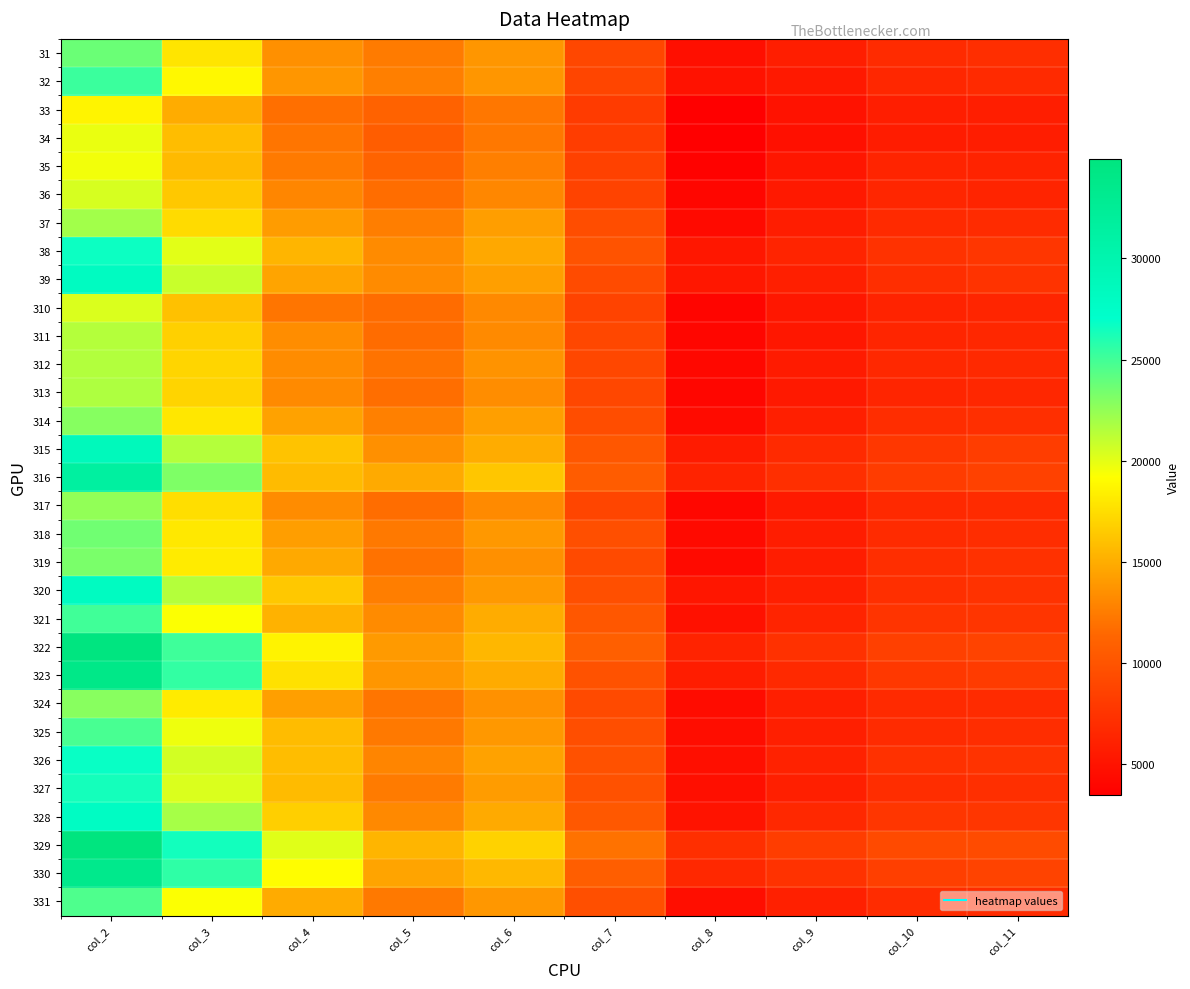

What is the total value across all series at col_11?

223711